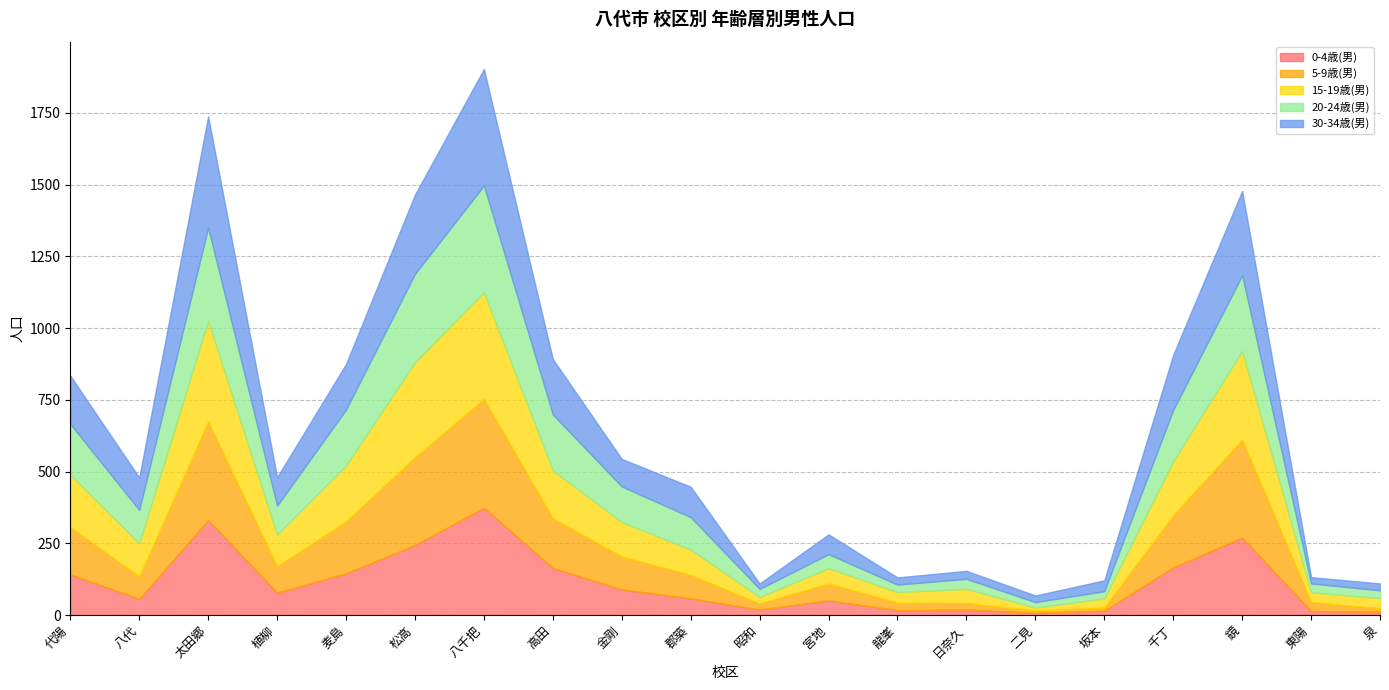

The value of 0-4歳(男) at 八代 is 56. True or false?

True